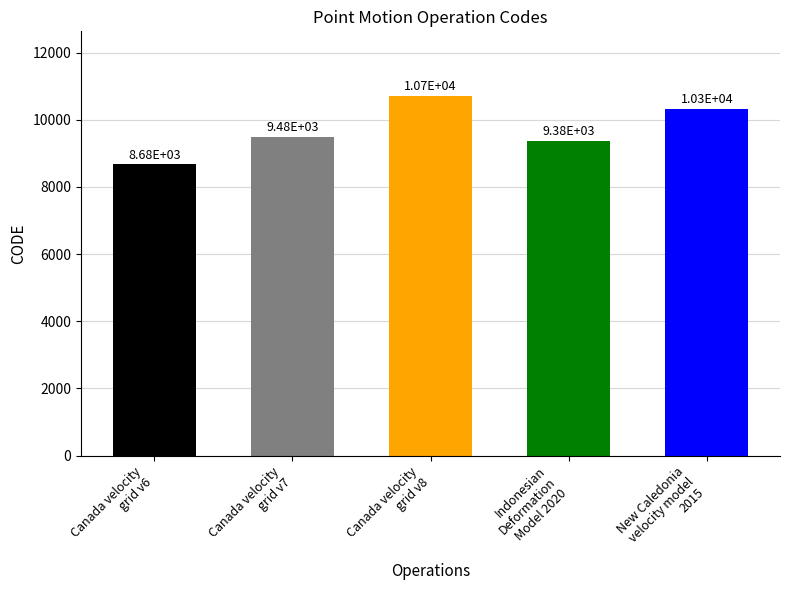

What position from the left is Canada velocity
grid v6?

1